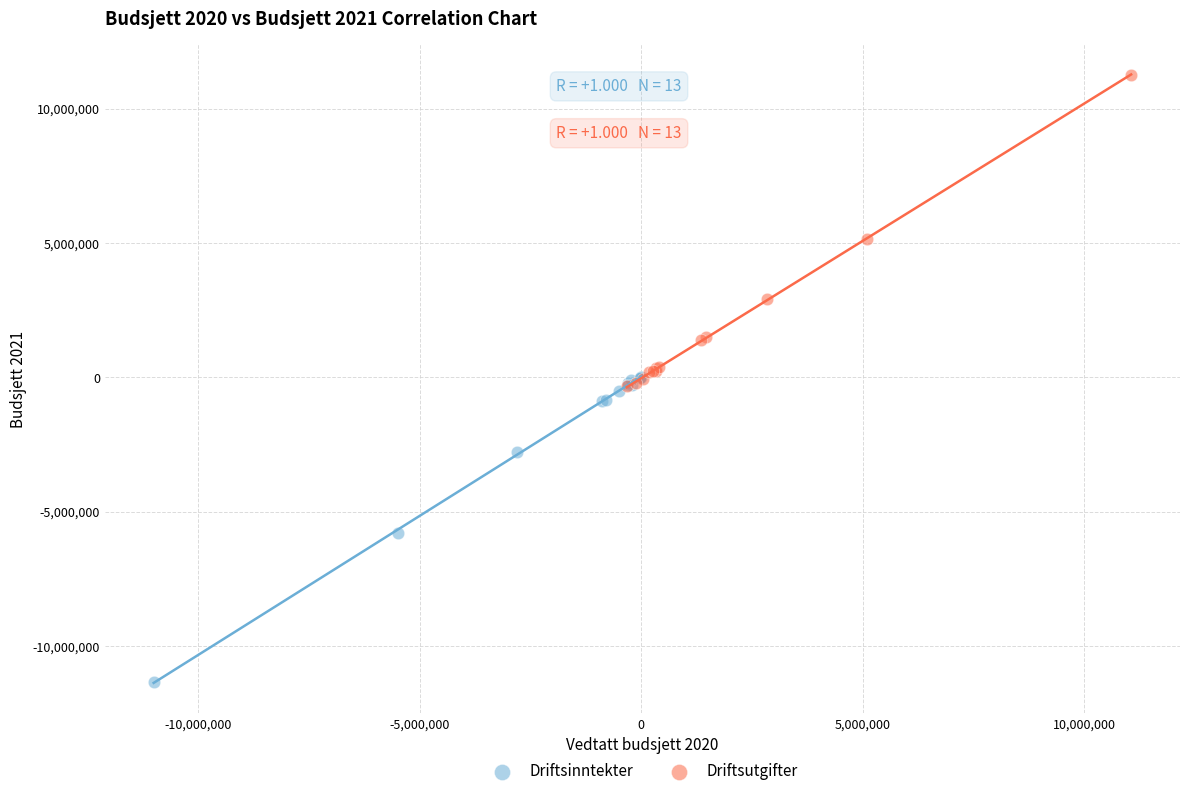

Which series contains the highest Y value?

Driftsutgifter